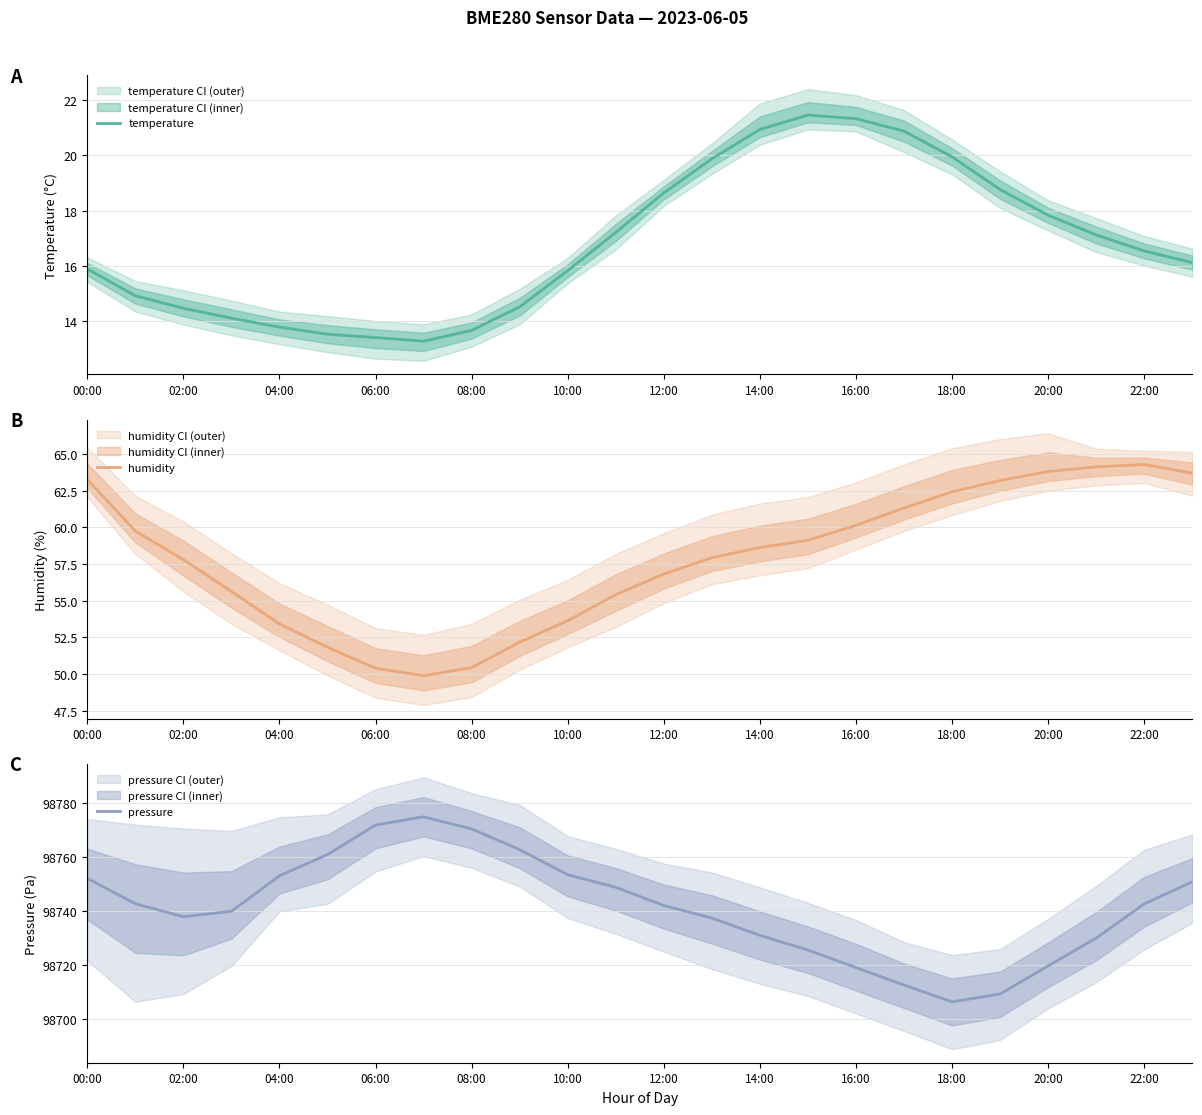

Does the chart display data point markers on the line(s)?

No